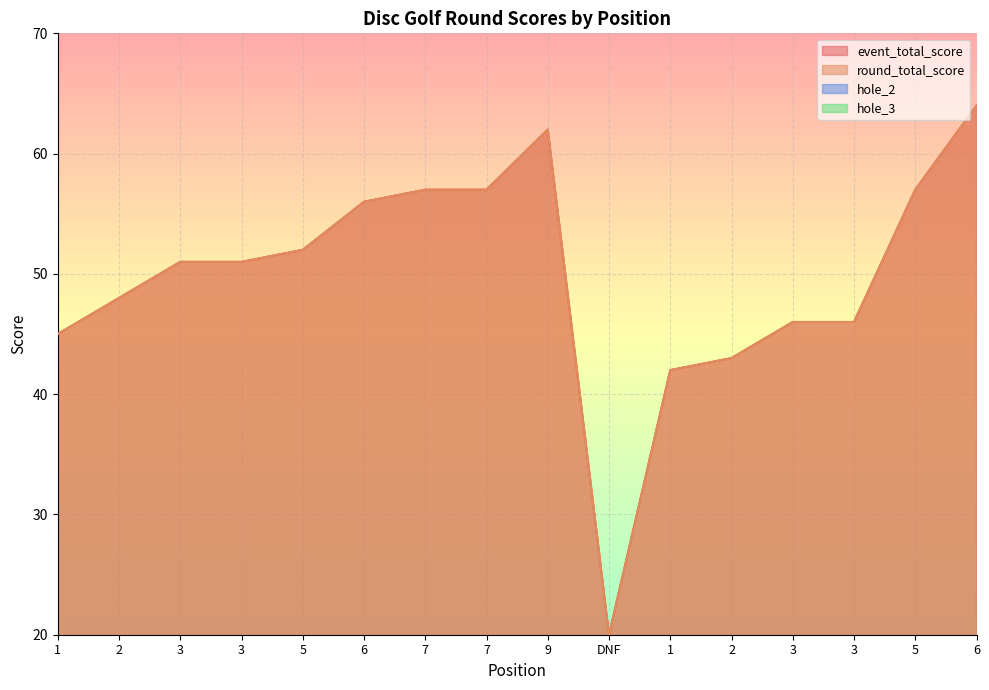

True or false: hole_3 and round_total_score intersect in this chart.

False